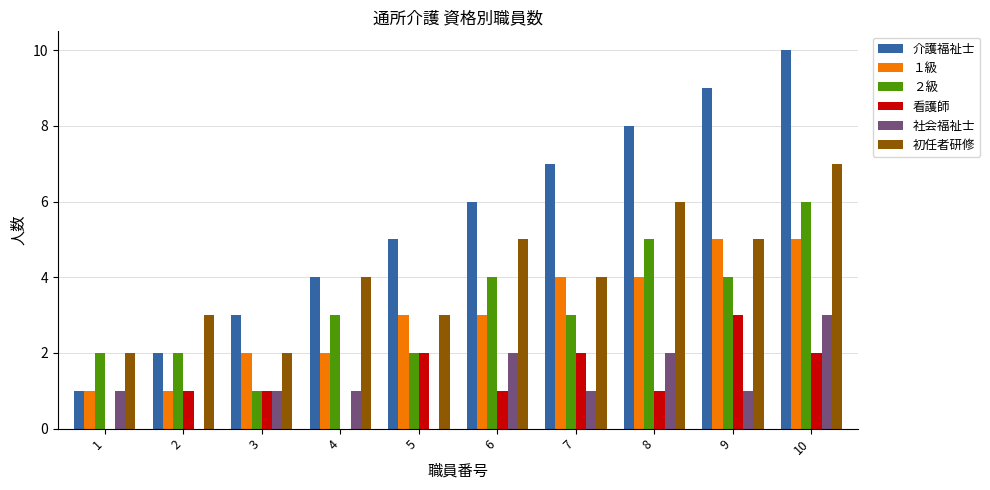

Count the 介護福祉士 values in the range 3 to 8.

6